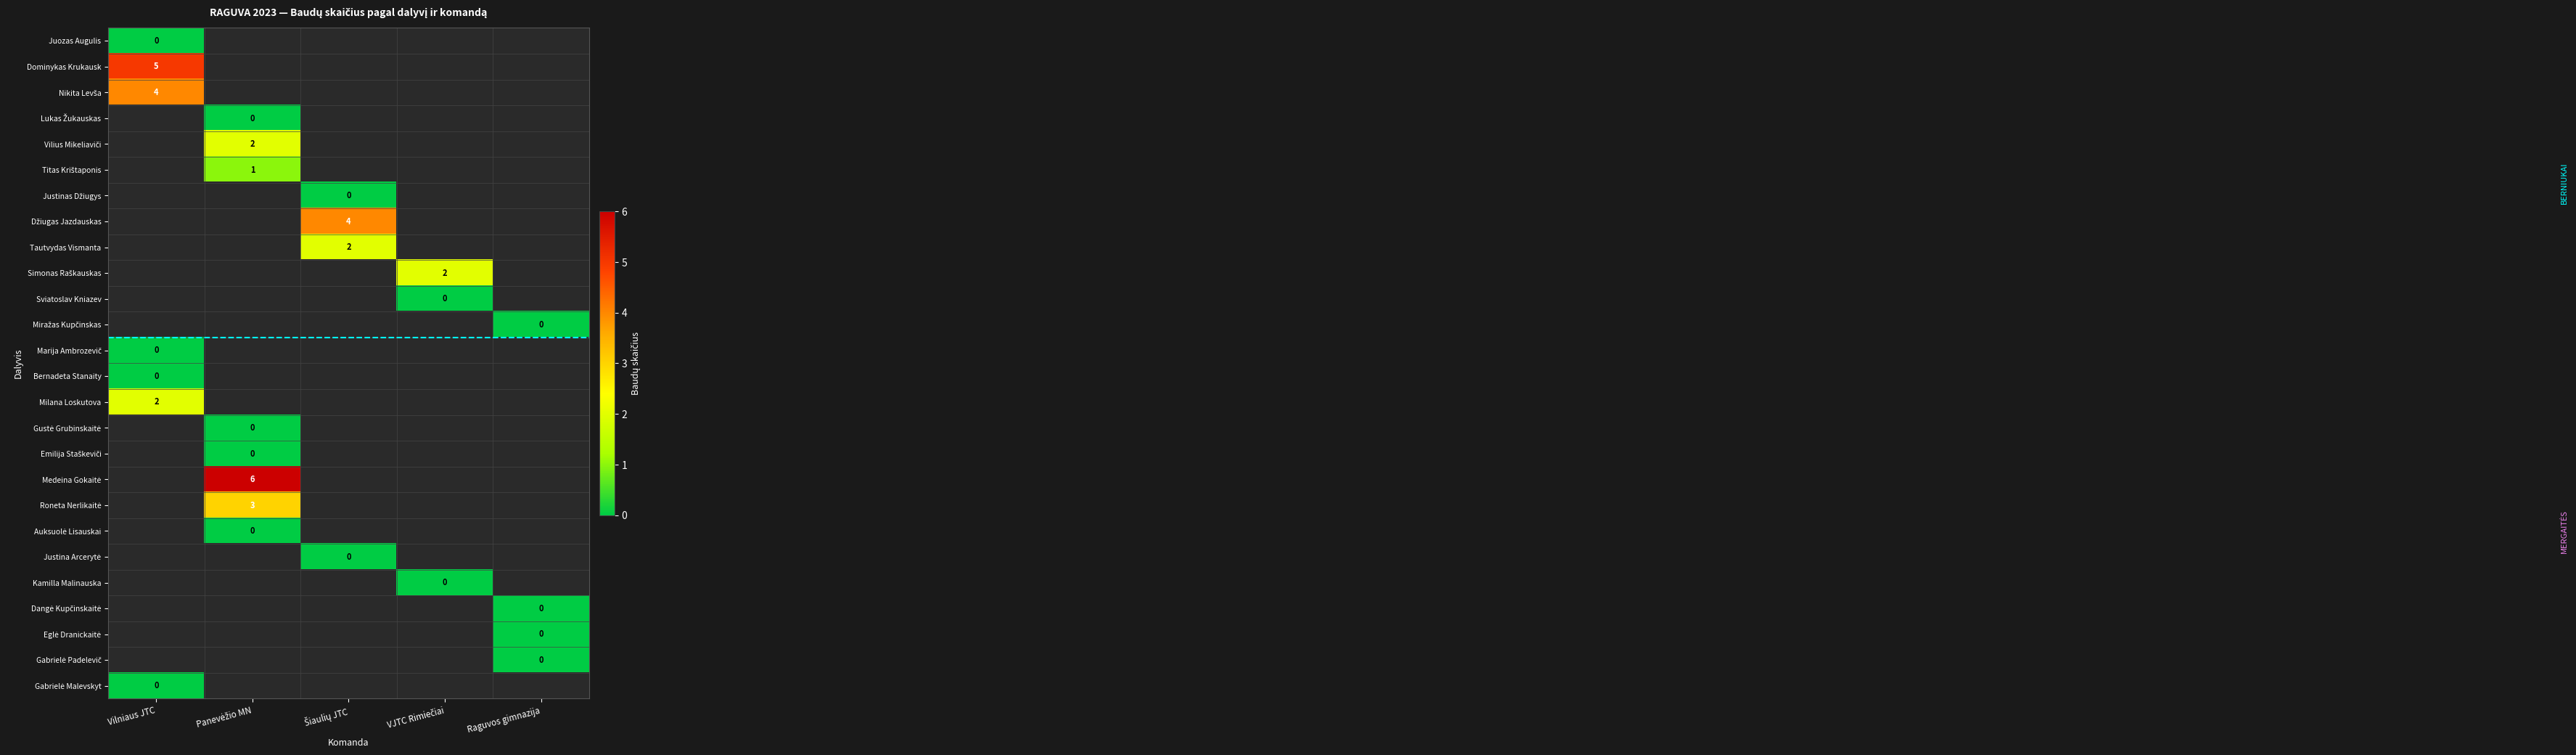

At how many categories does at least one series exceed 5?

1